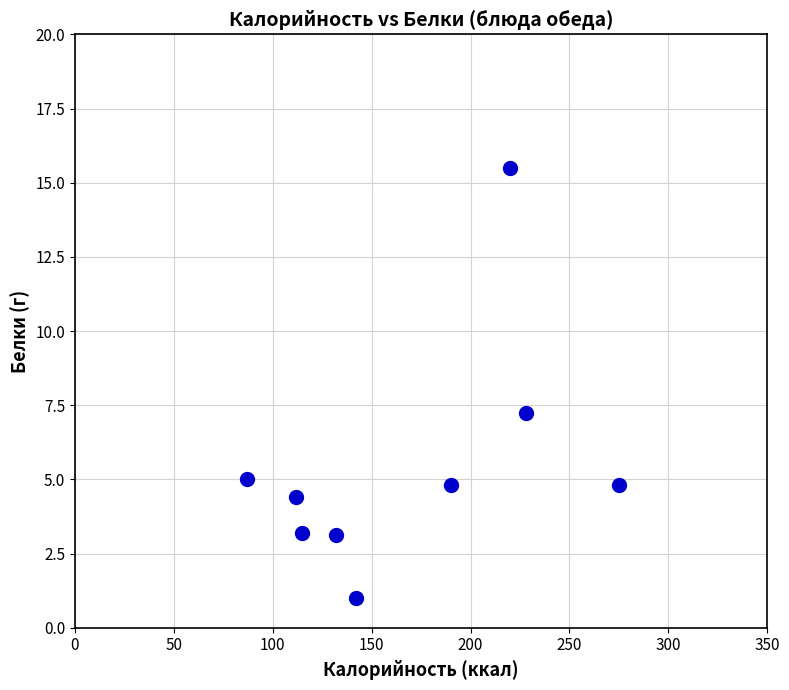

What is the range of X values (max minus min)?

188.0